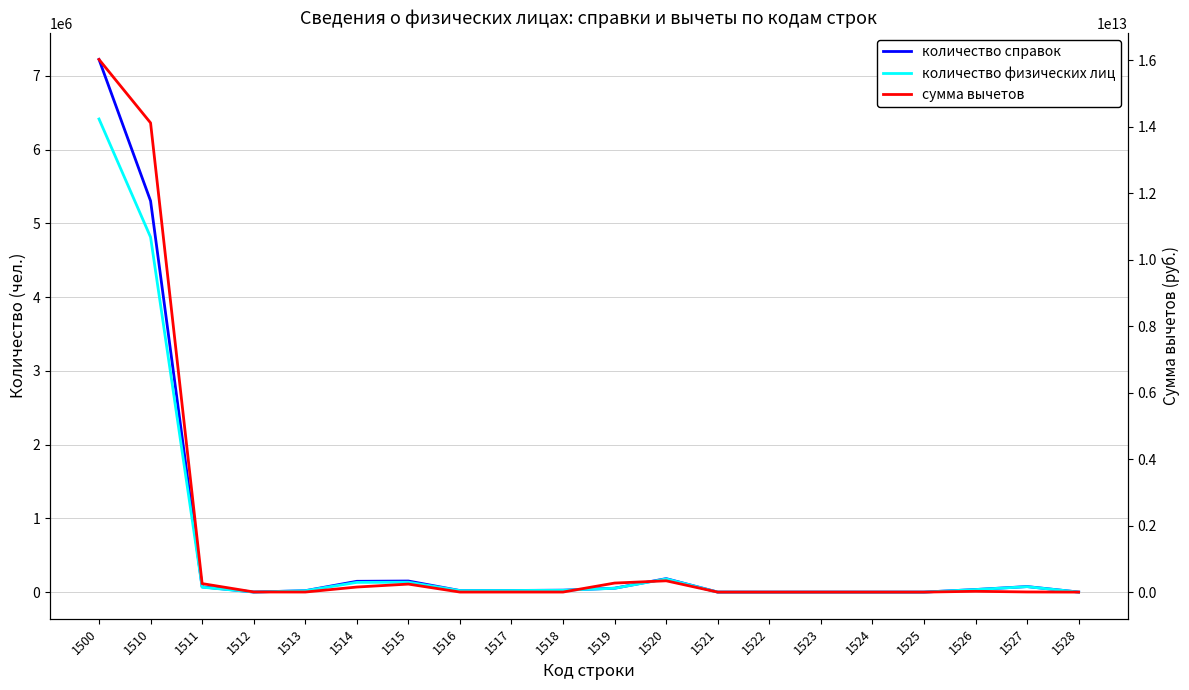

The value of количество физических лиц at 1512 is 872. True or false?

True